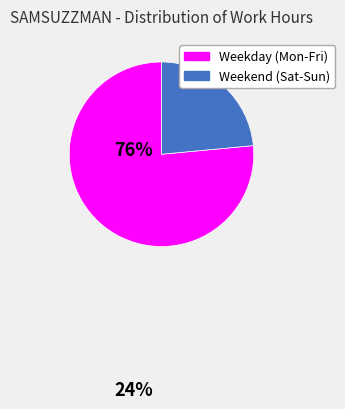

Is there any slice that represents more than half of the pie?

Yes